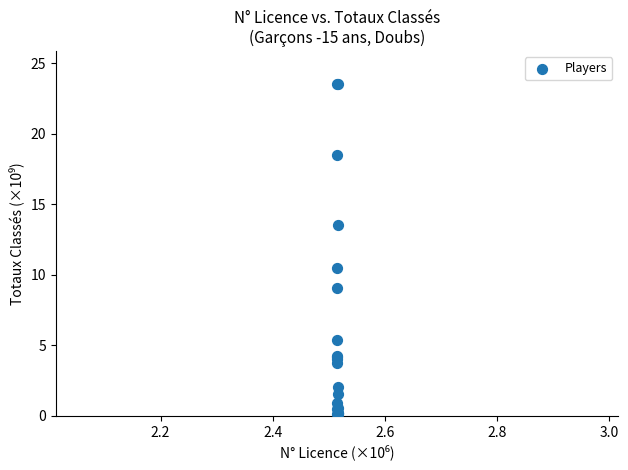

What Y value in the scatter plot is closest to 11?

10.5